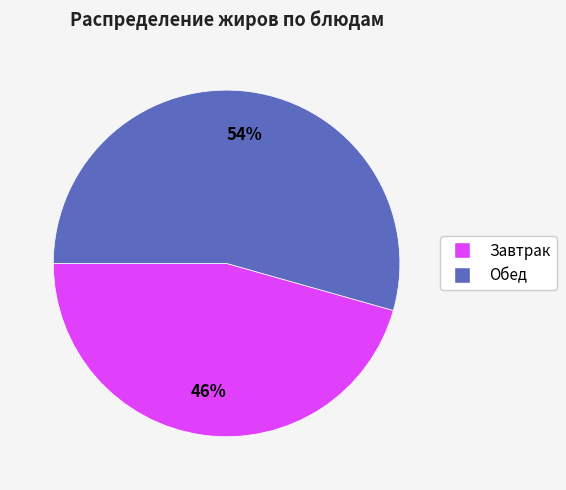

To the nearest percent, what is the average slice percentage?

50%